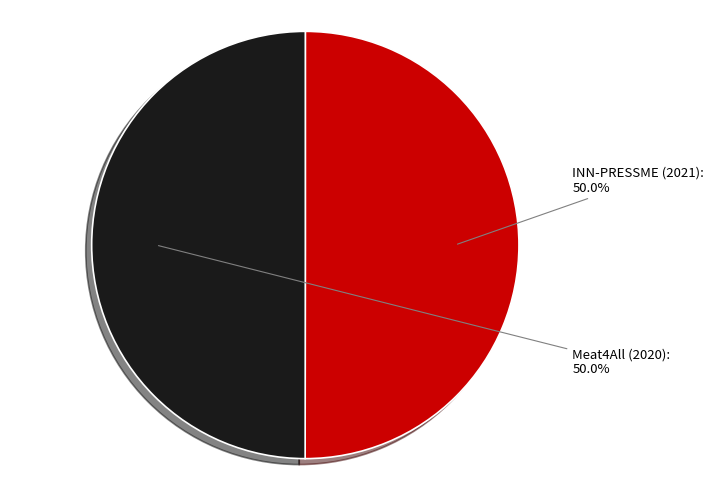

To the nearest percent, what percentage of the pie is Meat4All (2020)?

50%